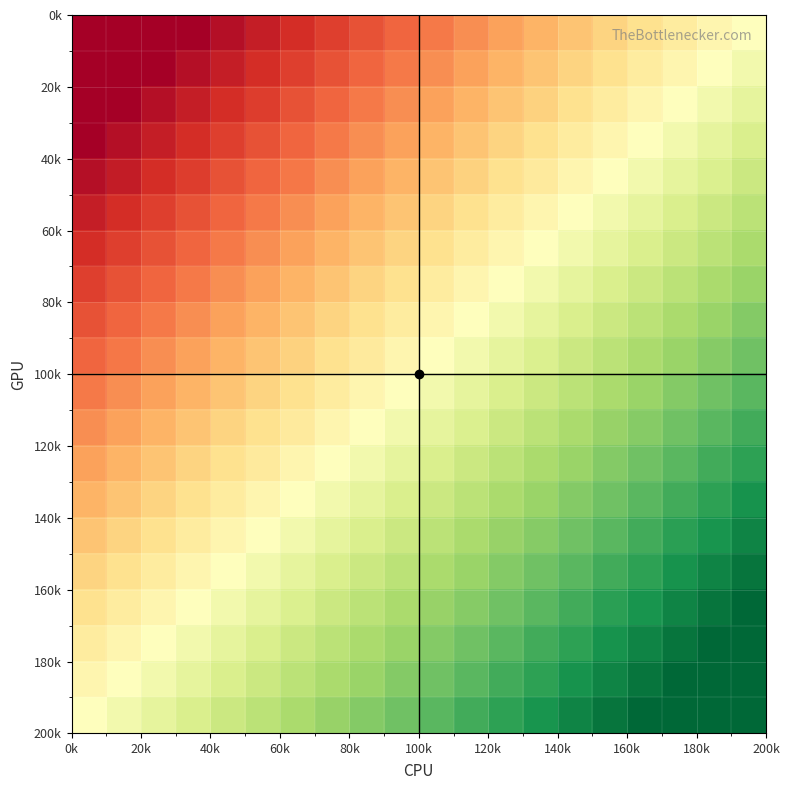

How many data points does each series have?

20